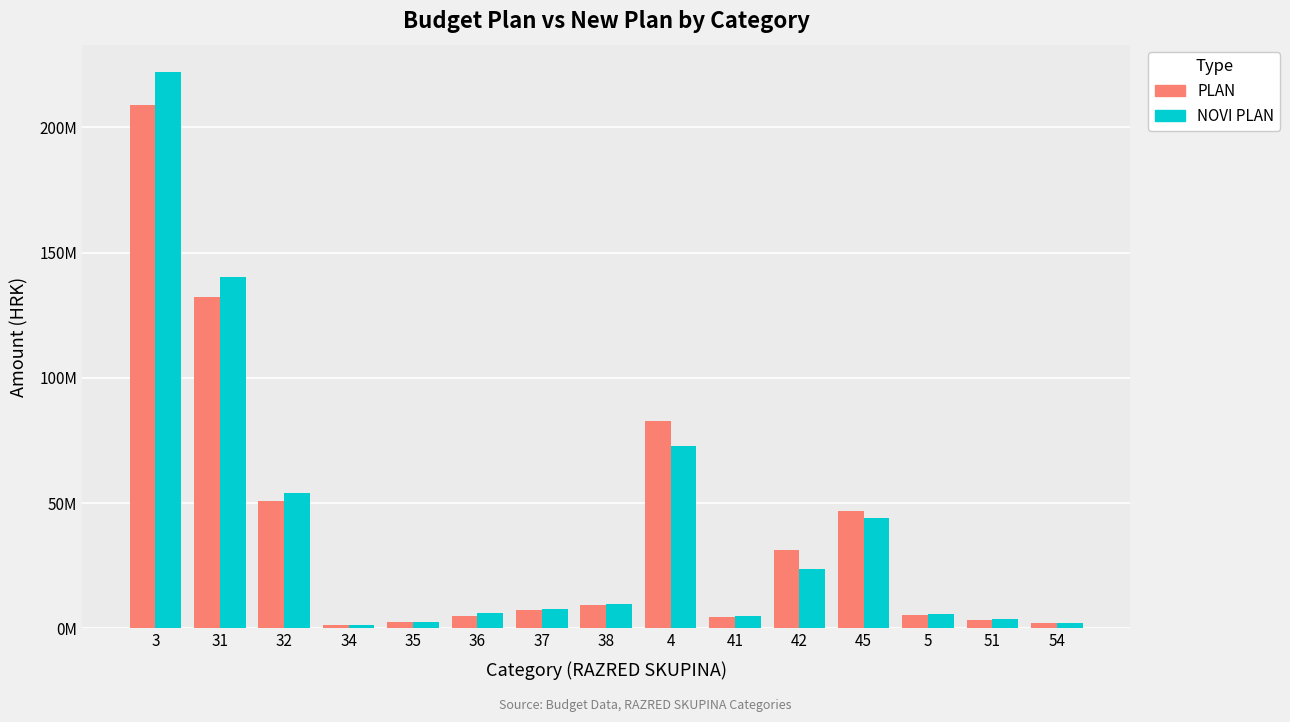

Reading left to right, list all the values displayed in this chart.

PLAN: 3=208988259.1	31=132360240.3	32=50986208.0	34=1522358.4	35=2726788.7	36=4913712.8	37=7173026.2	38=9305924.7	4=82635051.3	41=4532906.6	42=31278467.2	45=46823677.6	5=5276689.5	51=3329375.8	54=1947313.8
NOVI PLAN: 3=221893974.9	31=140332976.7	32=53914419.9	34=1471638.4	35=2447788.7	36=6197538.4	37=7672063.9	38=9857548.9	4=72756435.5	41=5047931.3	42=23654222.3	45=44054282.0	5=5549589.5	51=3609375.8	54=1940213.8